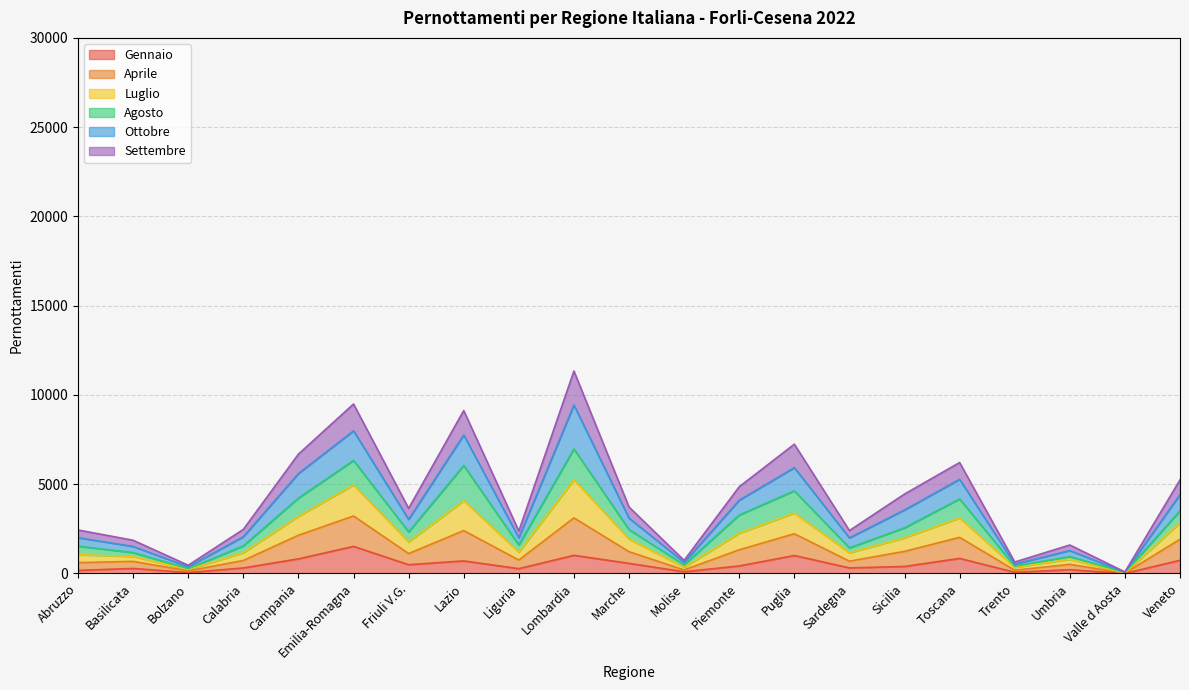

What are all the series names shown in the legend?

Gennaio, Aprile, Luglio, Agosto, Ottobre, Settembre